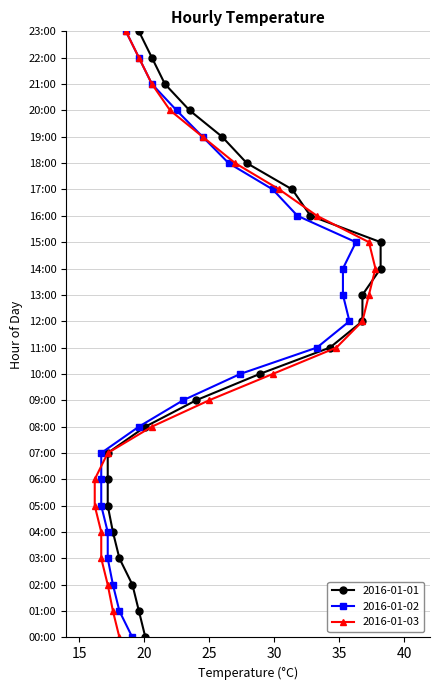

What is the difference between the maximum and minimum values in the 2016-01-03 series?

21.6